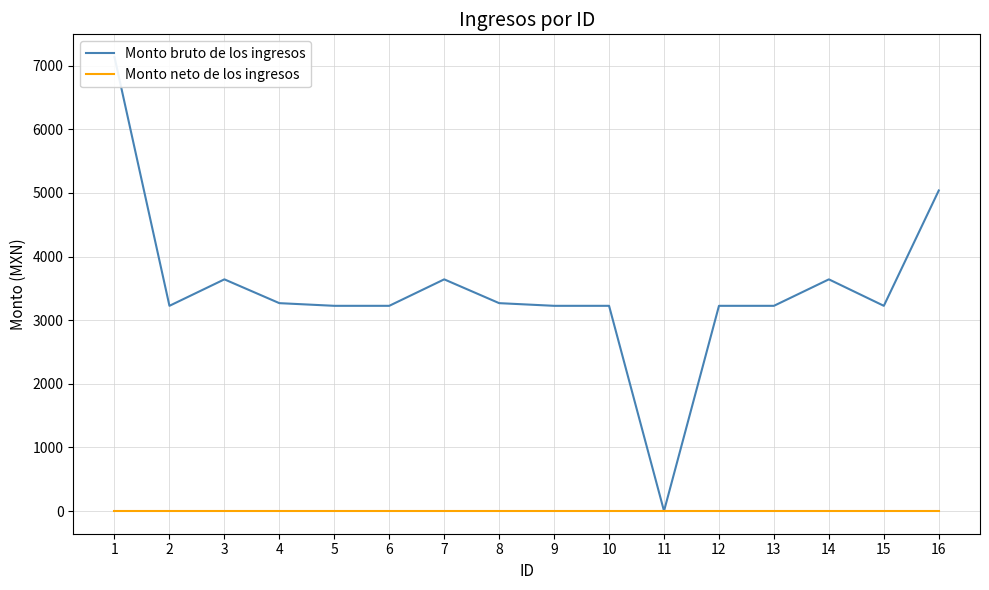

What is the spread (max minus min) of values at 15?

3225.0